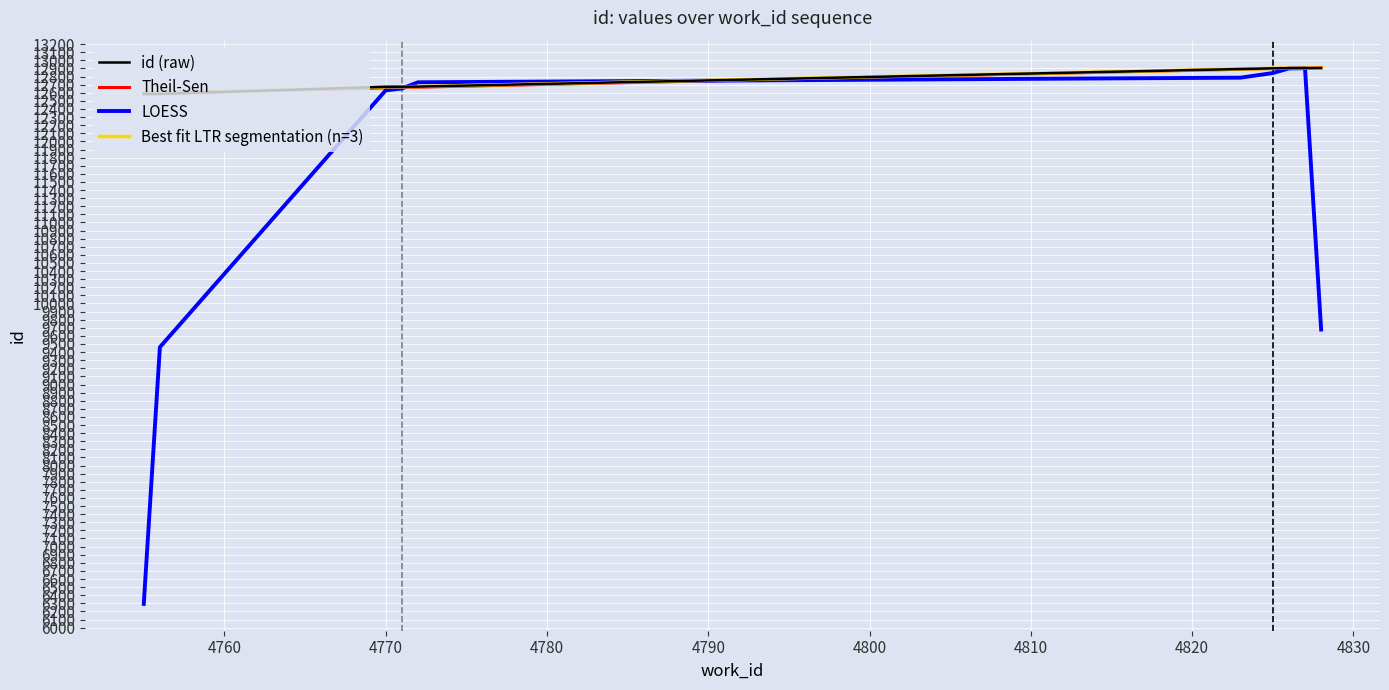

What is the smallest value displayed?

6292.8